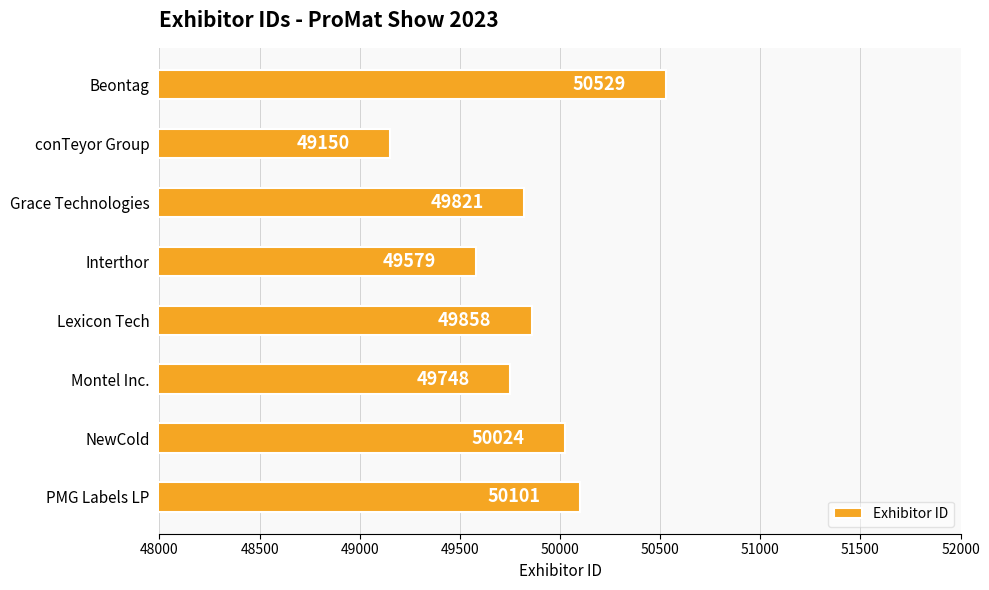

Rank the categories by value from highest to lowest.

Beontag, PMG Labels LP, NewCold, Lexicon Tech, Grace Technologies, Montel Inc., Interthor, conTeyor Group